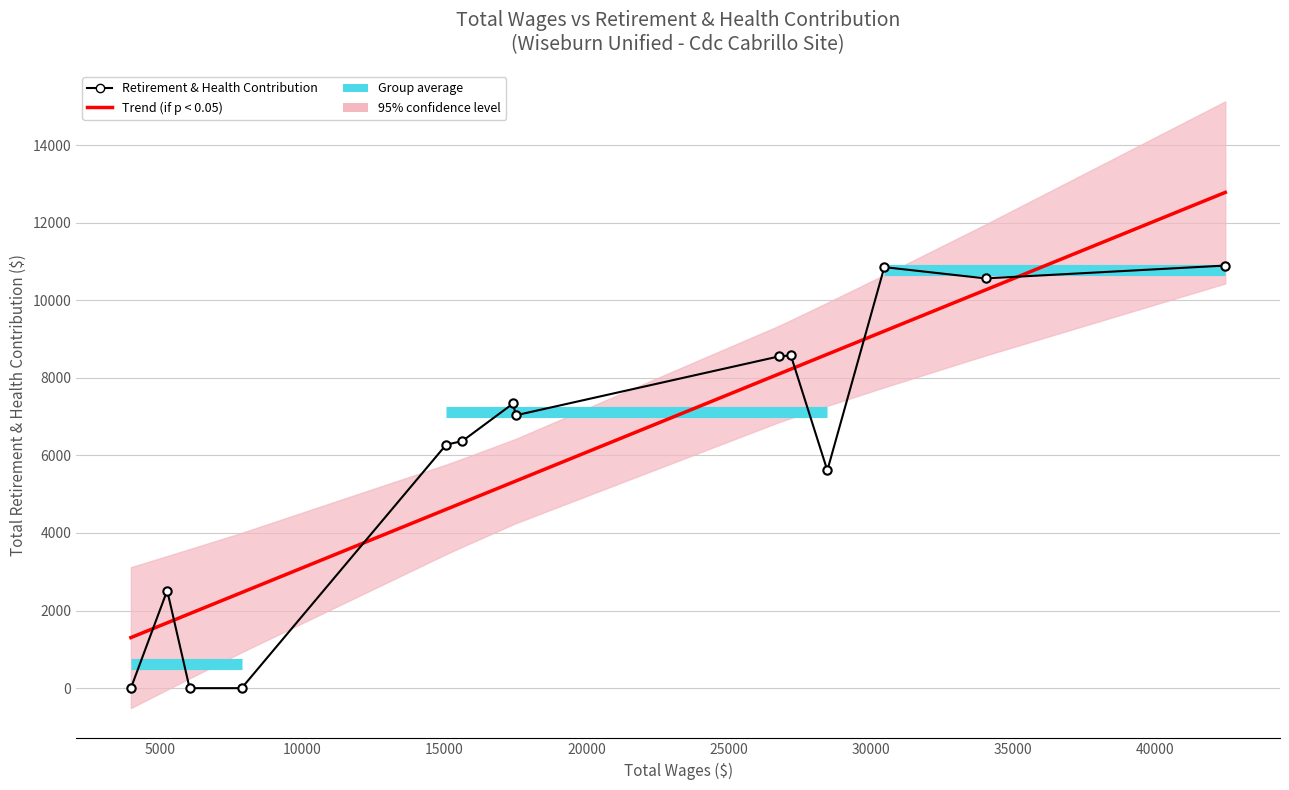

True or false: there are more than 1 points higher than both neighbors.

True